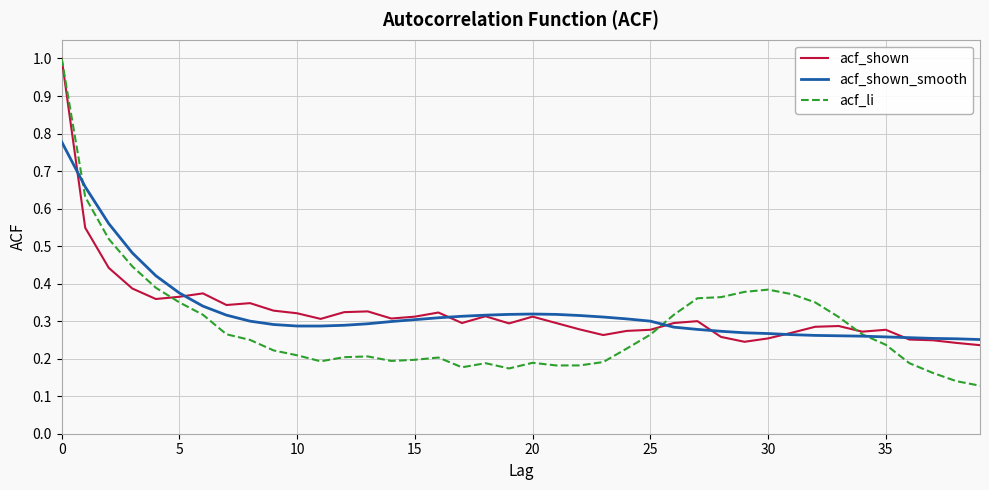

Which series has the widest spread of values?

acf_li